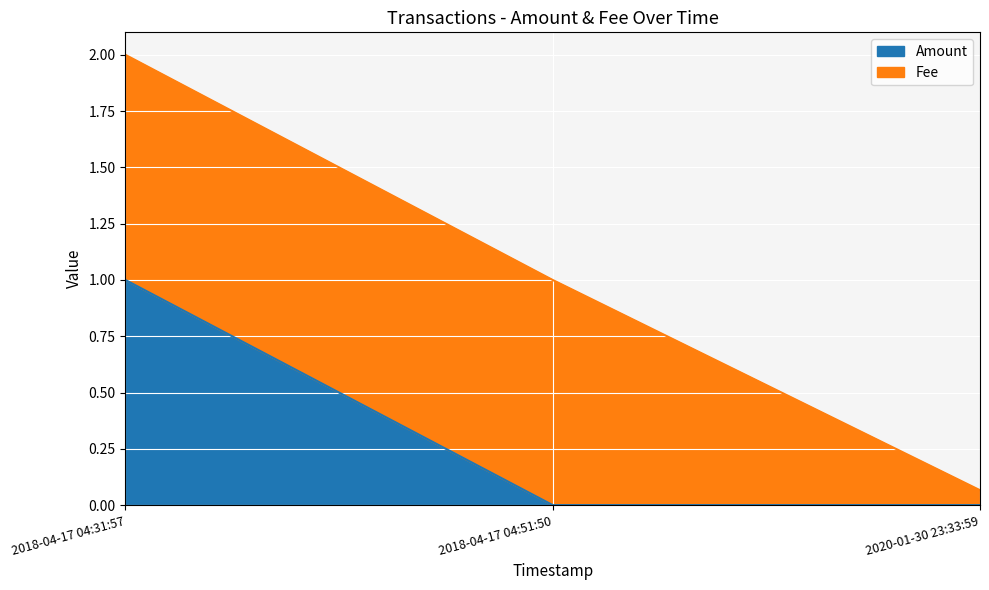

What is the change in value from 2018-04-17 04:31:57 to 2020-01-30 23:33:59?

-1